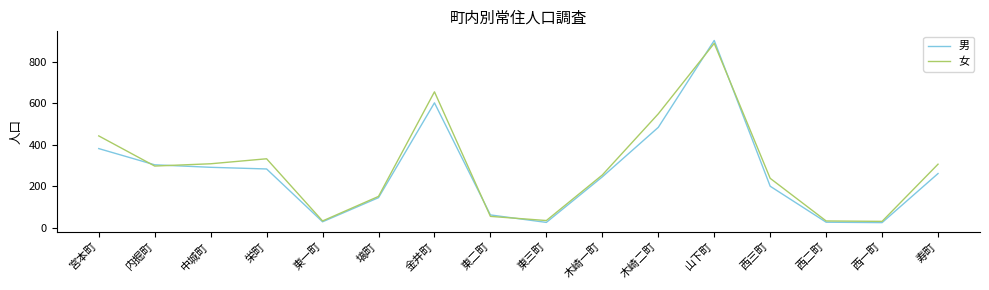

Where is 女 nearest to the value 460?

宮本町